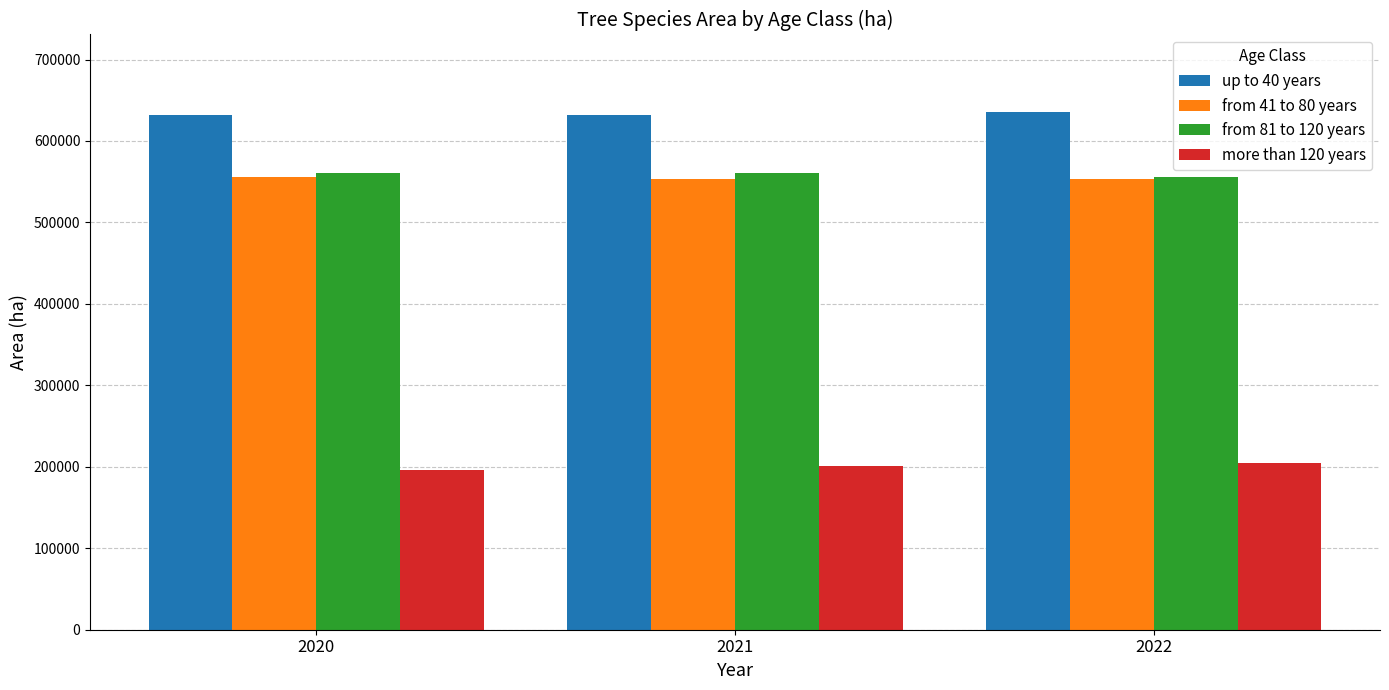

What is the difference between the highest and lowest values at 2020?

436399